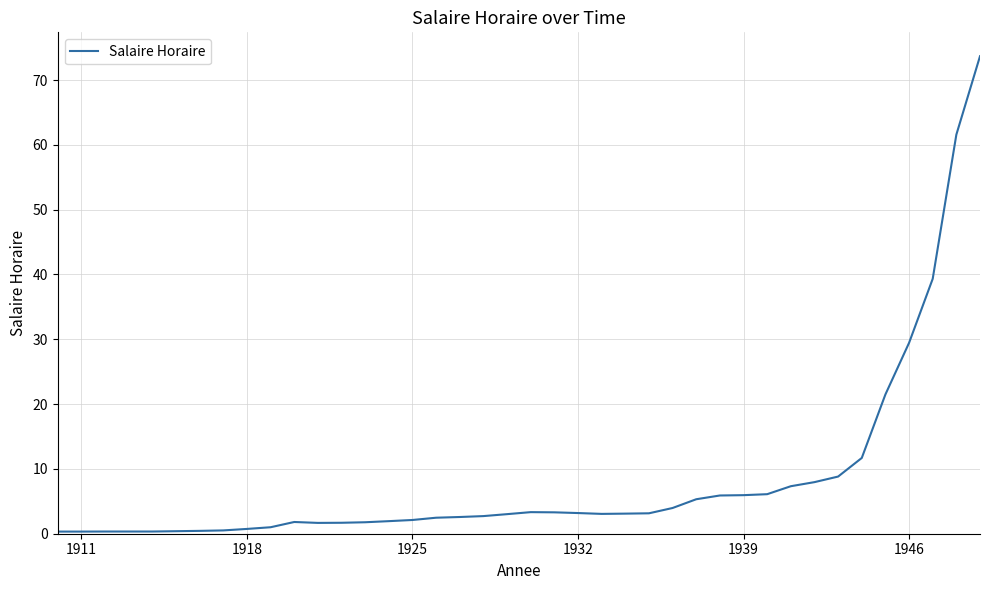

True or false: there are more than 0 points higher than both neighbors.

True